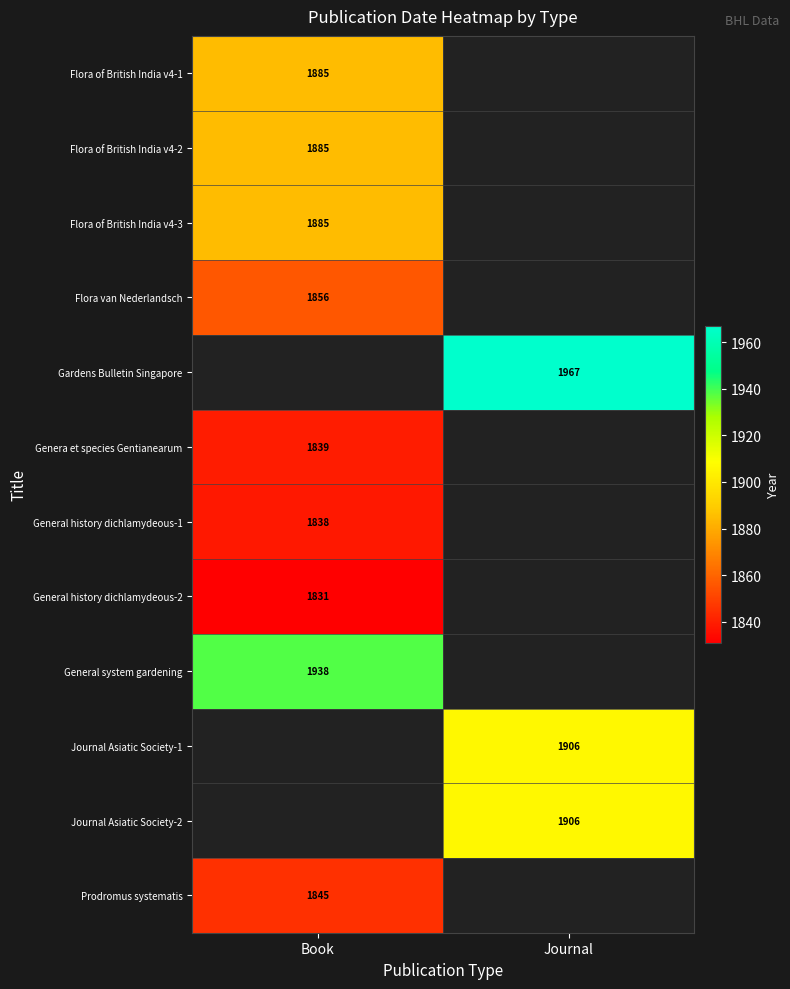

The General history dichlamydeous-2 series shows 1142 at Book. True or false?

False